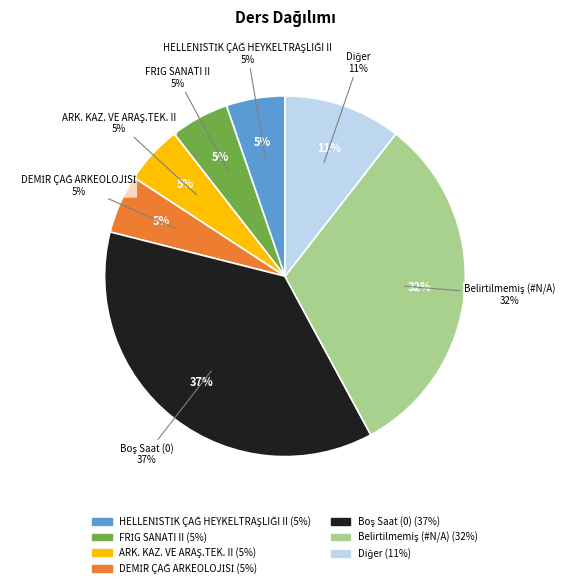

To the nearest percent, what is the average slice percentage?

14%